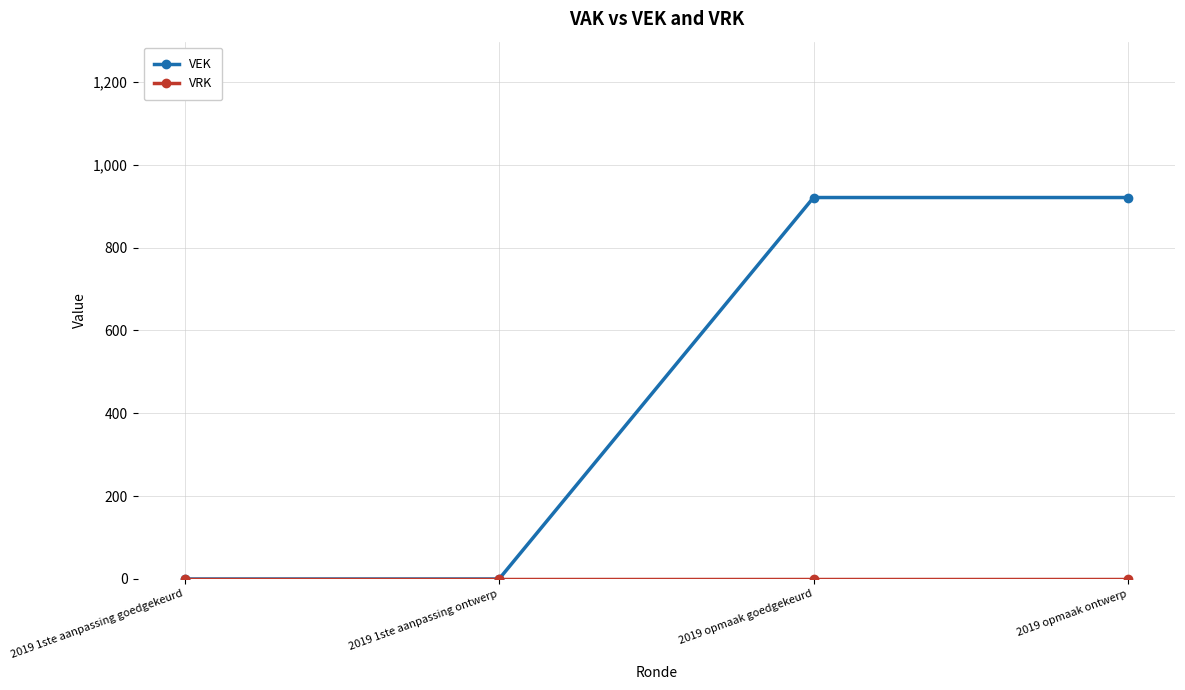

True or false: VEK has more than 2 points higher than both neighbors.

False